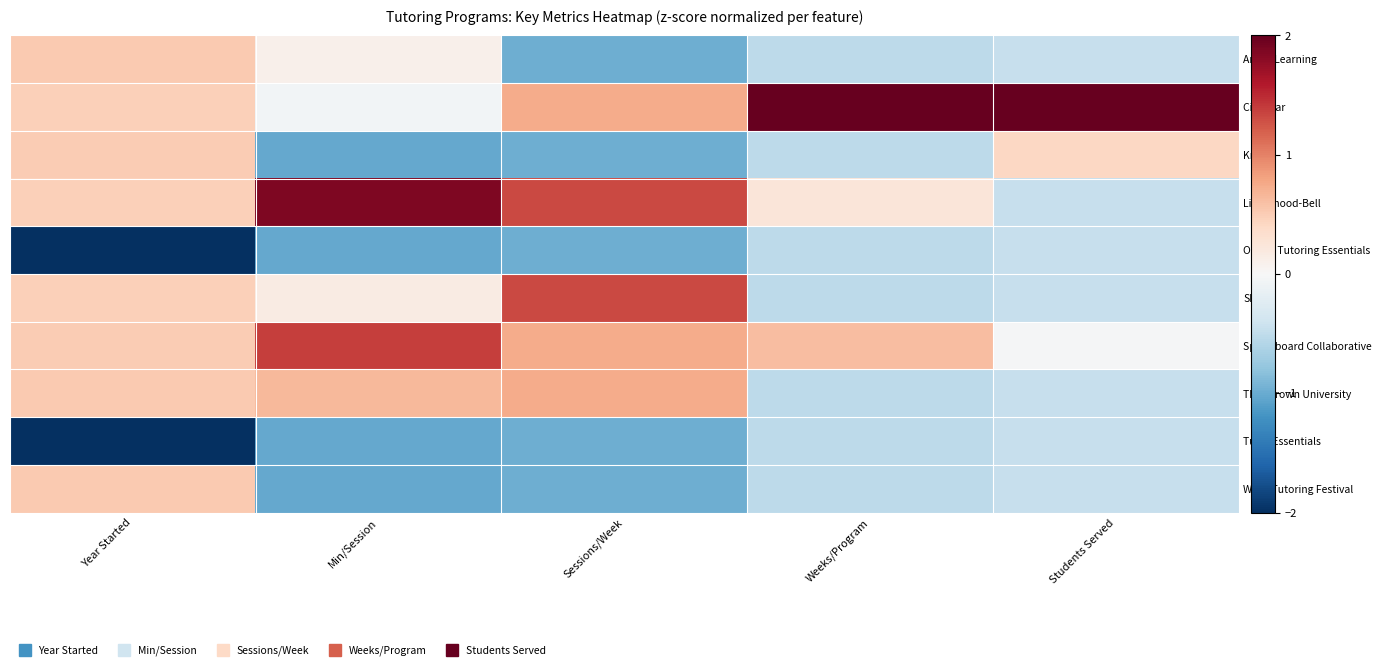

Reading right to left, transcribe all the data shown in this chart.

Amira Learning: Students Served=-0.5	Weeks/Program=-0.5	Sessions/Week=-1.0	Min/Session=0.1	Year Started=0.5
City Year: Students Served=2.9	Weeks/Program=2.8	Sessions/Week=0.7	Min/Session=-0.1	Year Started=0.5
Knack: Students Served=0.4	Weeks/Program=-0.5	Sessions/Week=-1.0	Min/Session=-1.0	Year Started=0.5
Lindamood-Bell: Students Served=-0.5	Weeks/Program=0.2	Sessions/Week=1.3	Min/Session=1.9	Year Started=0.5
Online Tutoring Essentials: Students Served=-0.5	Weeks/Program=-0.5	Sessions/Week=-1.0	Min/Session=-1.0	Year Started=-2.0
SIPPS: Students Served=-0.5	Weeks/Program=-0.5	Sessions/Week=1.3	Min/Session=0.2	Year Started=0.5
Springboard Collaborative: Students Served=-0.0	Weeks/Program=0.6	Sessions/Week=0.7	Min/Session=1.4	Year Started=0.5
TMS/Brown University: Students Served=-0.5	Weeks/Program=-0.5	Sessions/Week=0.7	Min/Session=0.6	Year Started=0.5
Tutor Essentials: Students Served=-0.5	Weeks/Program=-0.5	Sessions/Week=-1.0	Min/Session=-1.0	Year Started=-2.0
Wave Tutoring Festival: Students Served=-0.5	Weeks/Program=-0.5	Sessions/Week=-1.0	Min/Session=-1.0	Year Started=0.5